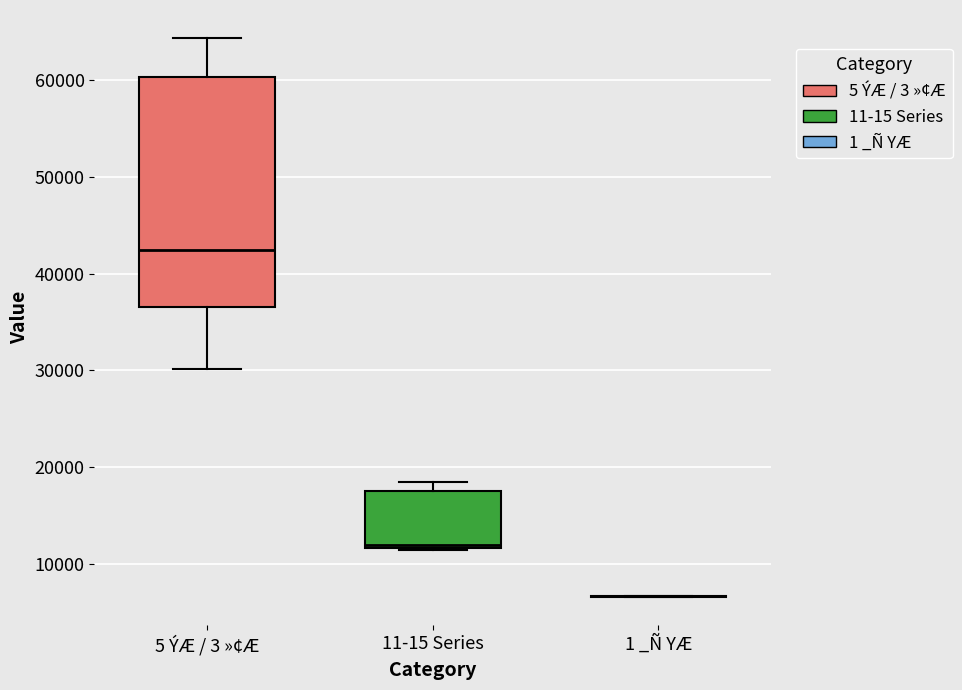

Reading left to right, transcribe this box plot: for each box, give where its median line is, the range the box spans, and where its two whiskers end, as read against the y-axis. The values are not printed on the chart, so give them approximately, as read against the axis.

5 ÝÆ / 3 »¢Æ: median 42000, box 37000 to 60000, whiskers 30000 to 64000
11-15 Series: median 12000 (just above the box's lower edge), box 12000 to 18000, whiskers 11000 to 18000 (just above the box's upper edge)
1 _Ñ YÆ: box collapsed to a line at 7000, whiskers 7000 to 7000